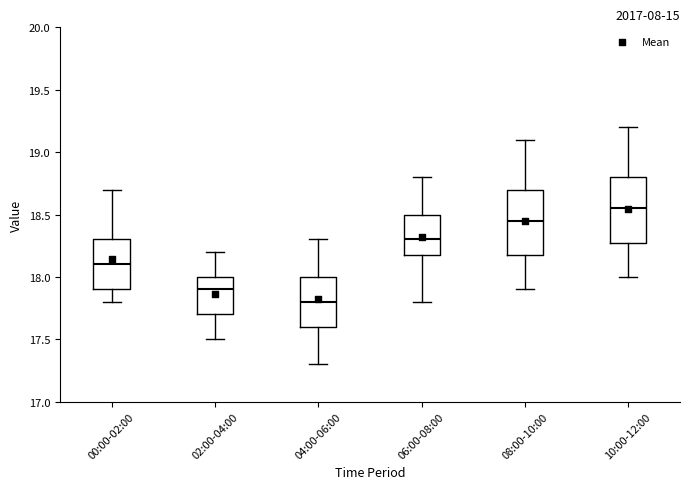

Where does the upper whisker of the box for 10:00-12:00 end on the y-axis? The values are not printed on the chart, so give them approximately, as read against the axis.

19.20